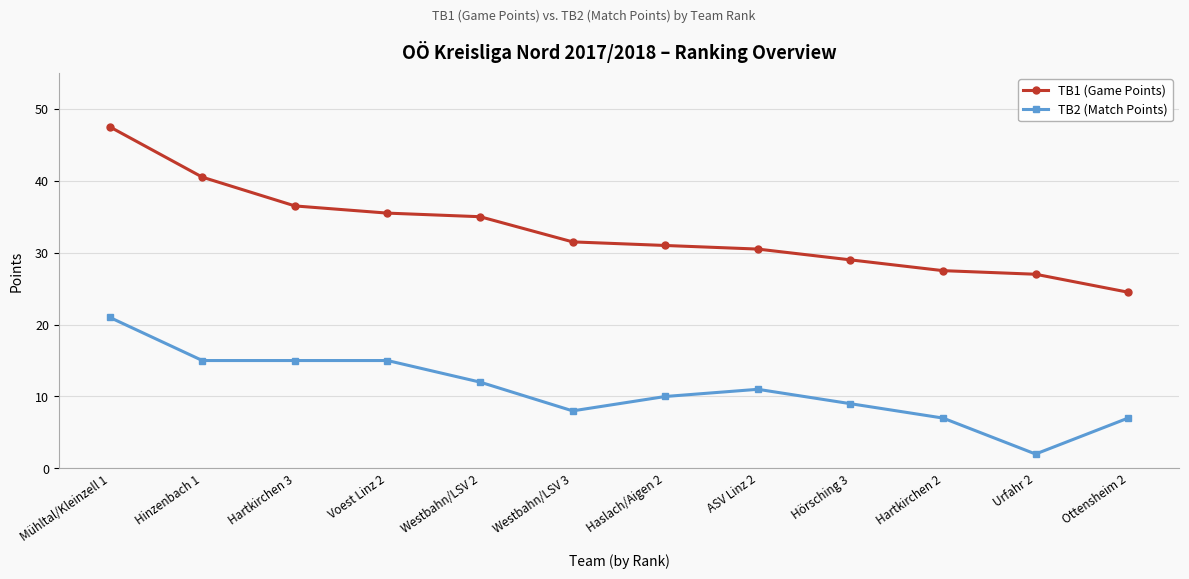

List the series in order of their overall mean, highest first.

TB1 (Game Points), TB2 (Match Points)